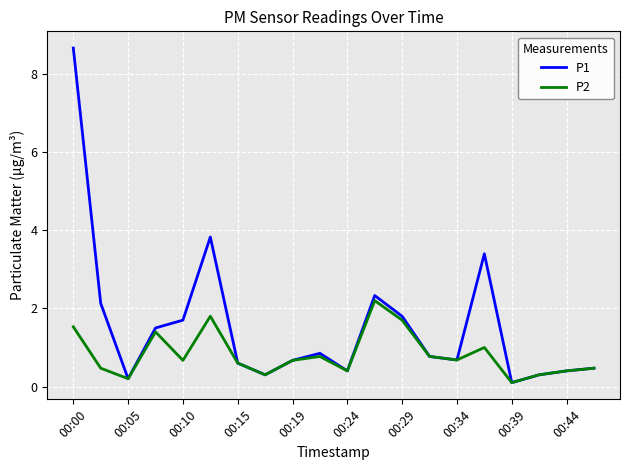

Which series has the largest total across all categories?

P1